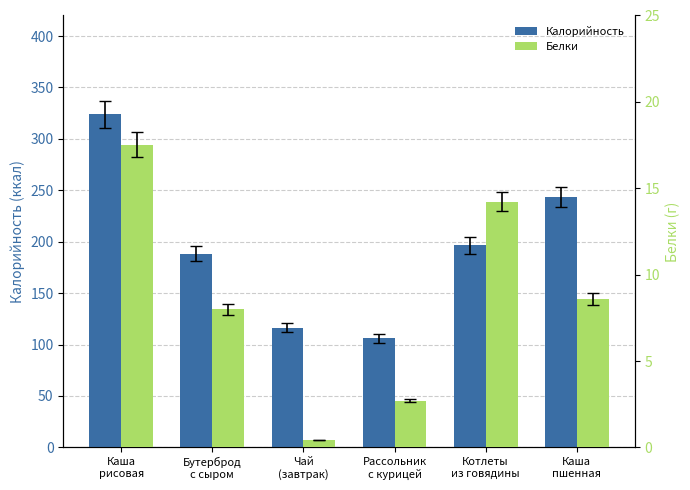

Which series has the widest spread of values?

Калорийность